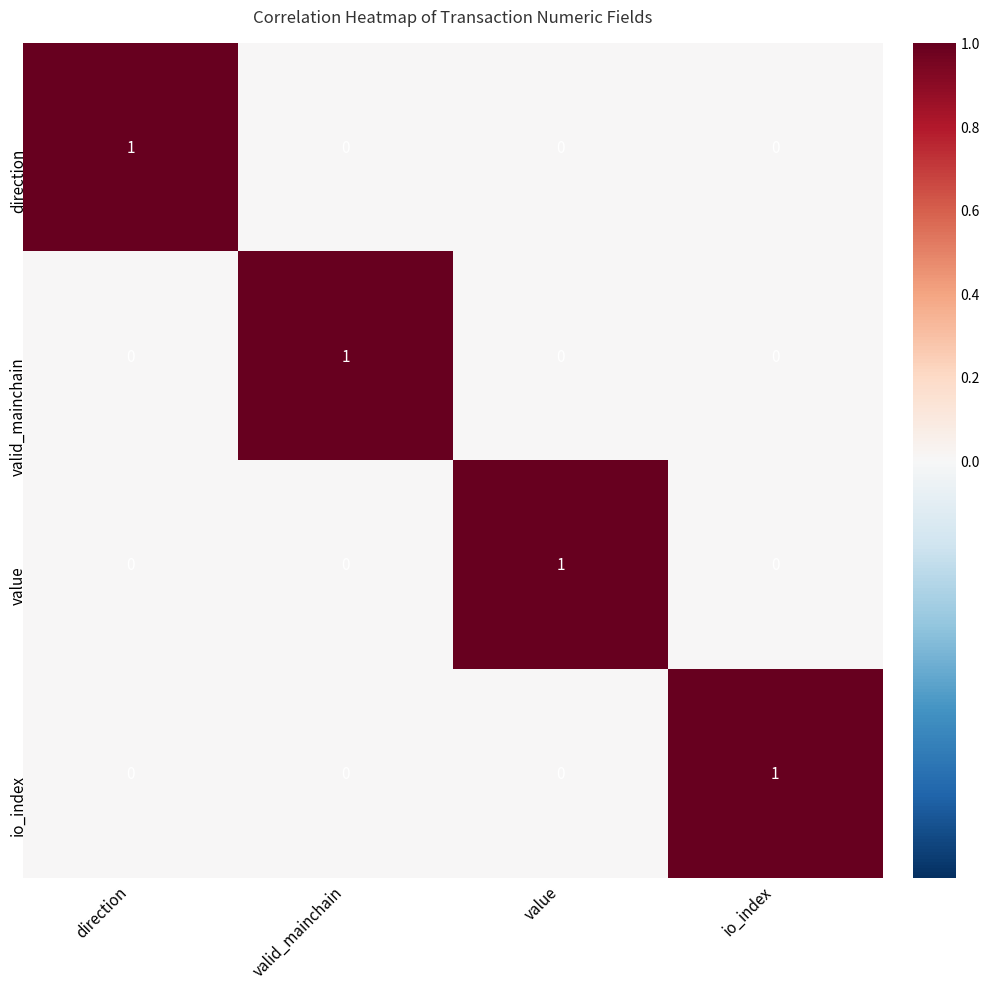

Is it true that direction equals 0 at valid_mainchain?

True